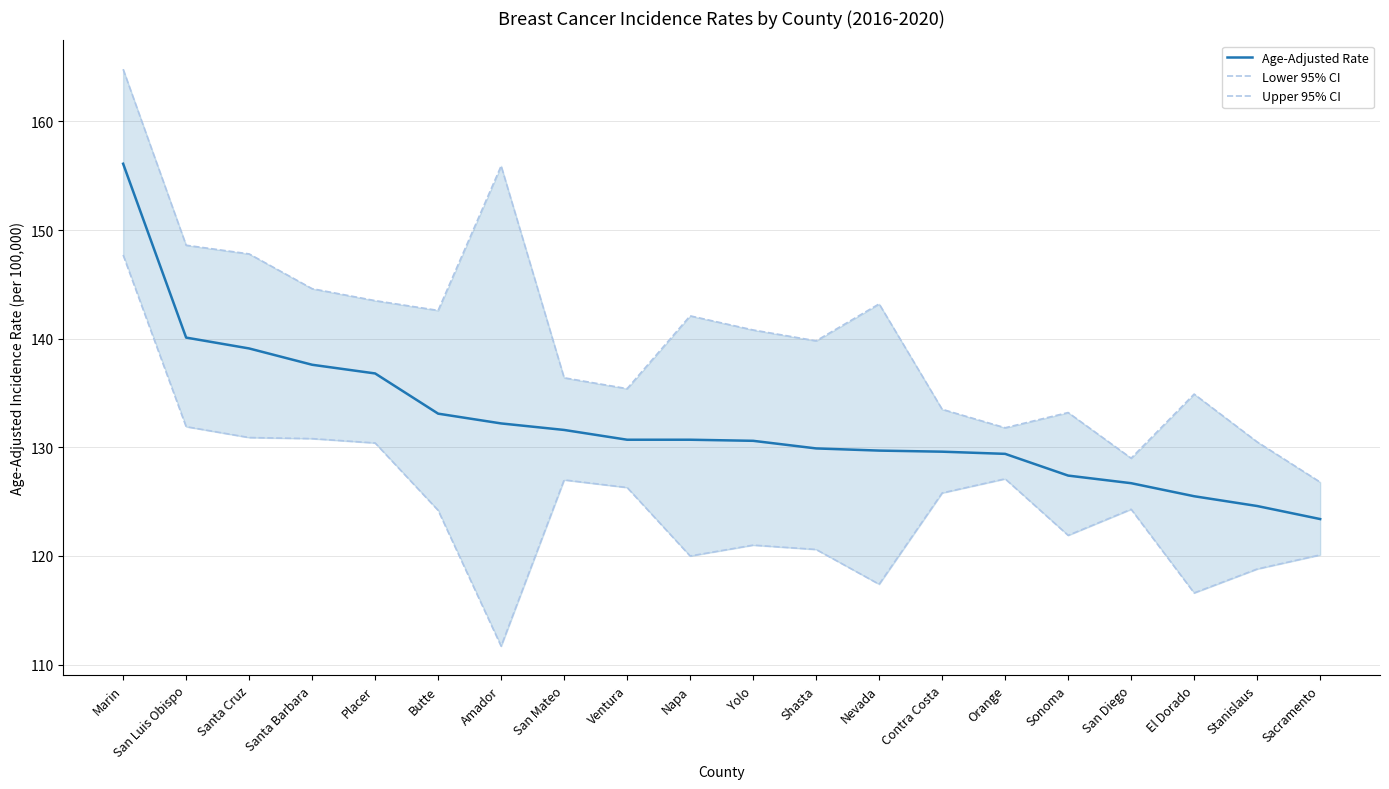

Where is Upper 95% CI nearest to the value 145?

Santa Barbara